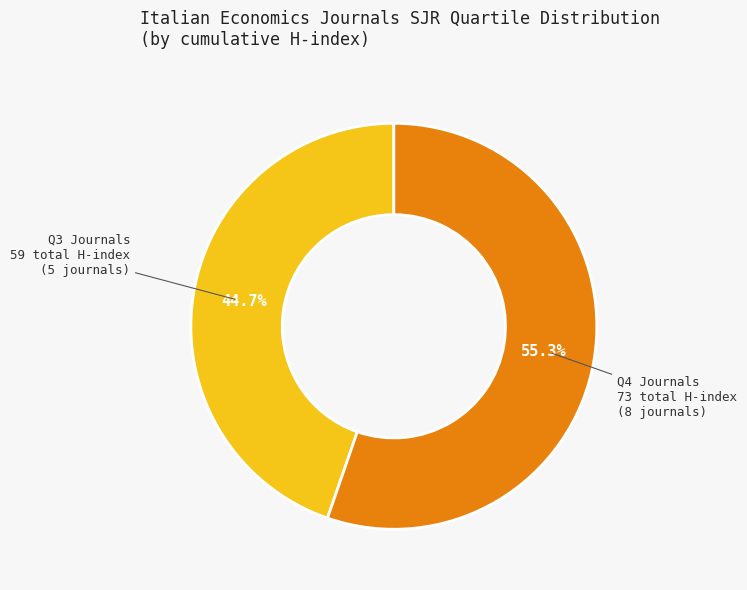

Does any single category account for the majority?

Yes